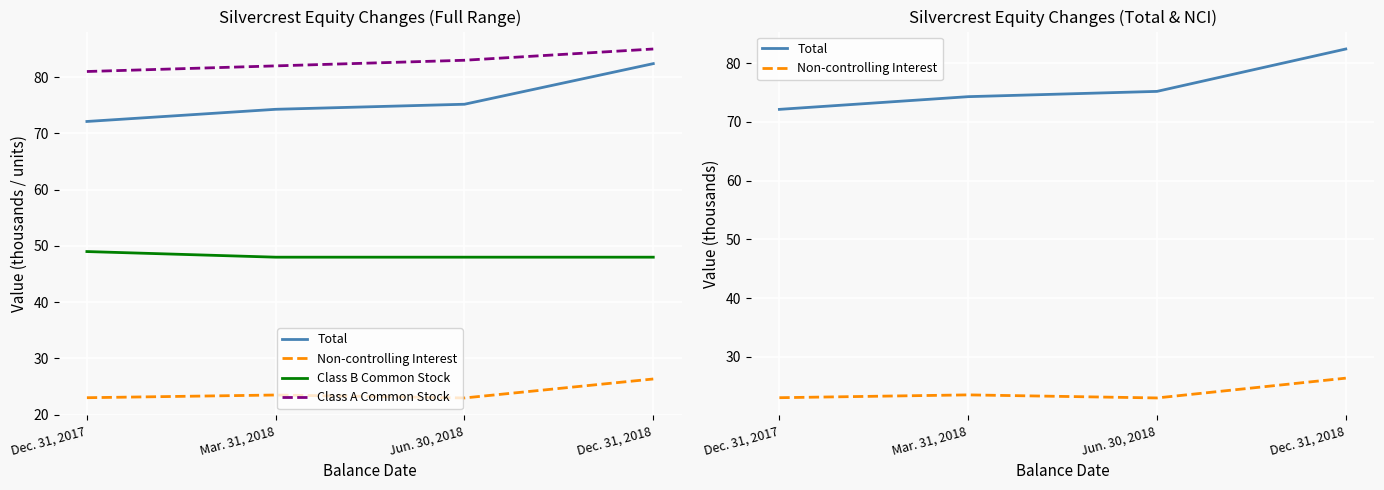

True or false: Non-controlling Interest and Class B Common Stock intersect in this chart.

False